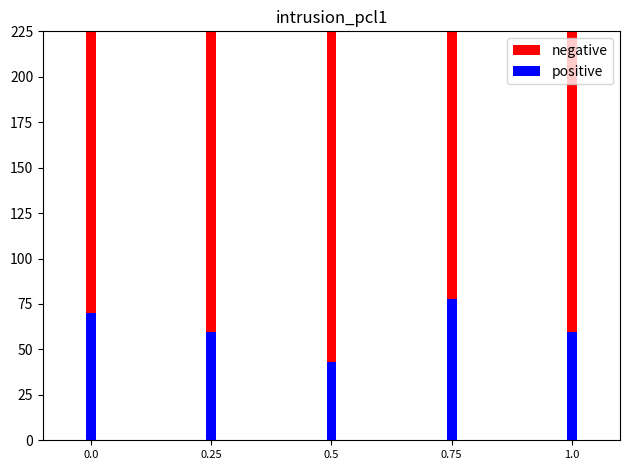

What are all the series names shown in the legend?

negative, positive